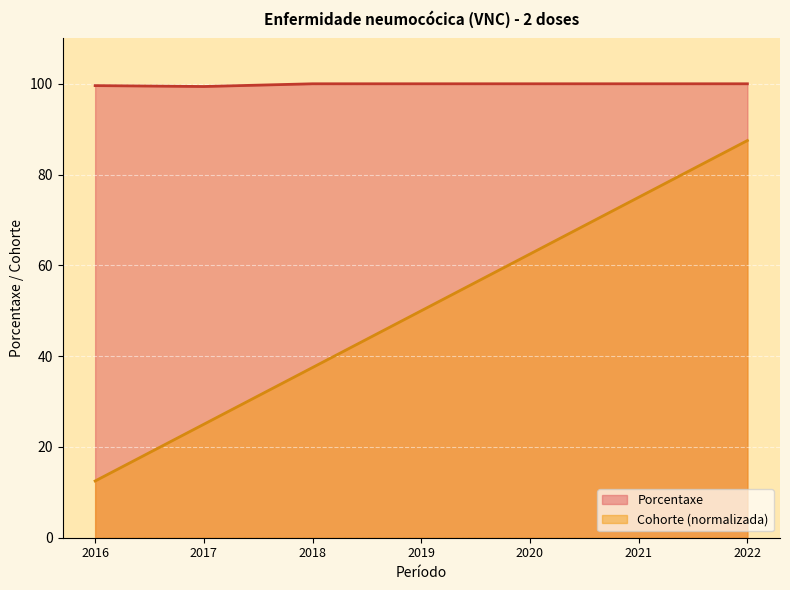

List the series in order of their peak value, highest first.

Porcentaxe, Cohorte (normalizada)